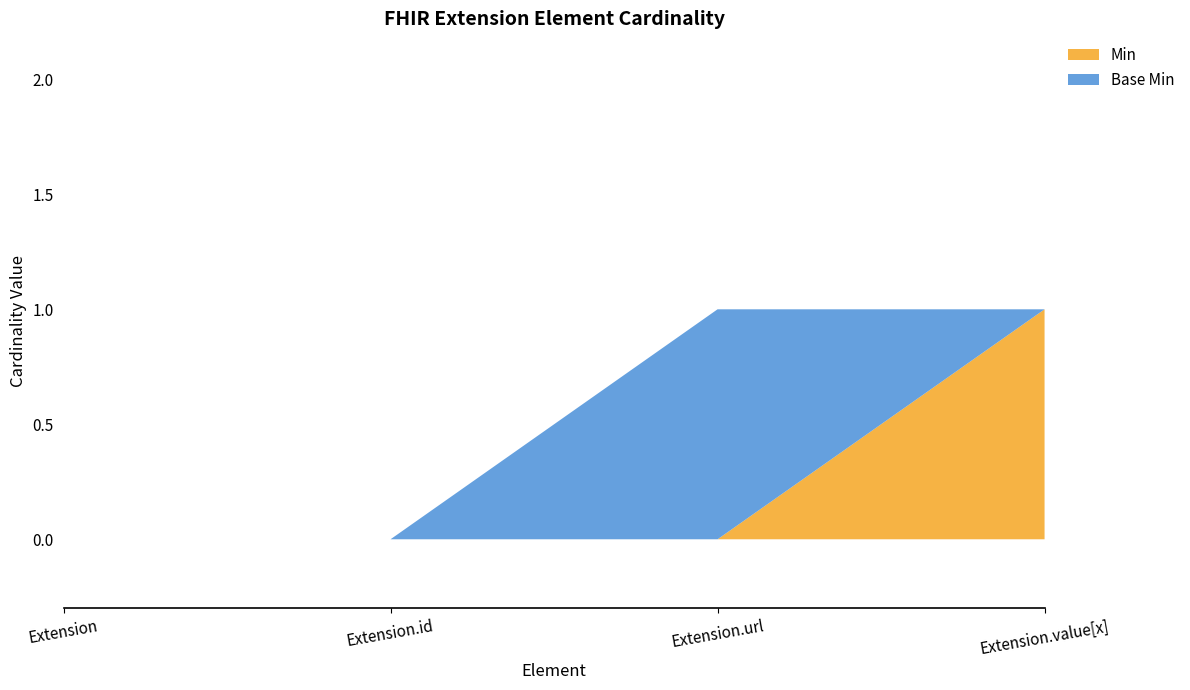

Reading right to left, what are all the values shown in this chart?

Min: Extension.value[x]=1	Extension.url=0	Extension.id=0	Extension=0
Base Min: Extension.value[x]=0	Extension.url=1	Extension.id=0	Extension=0